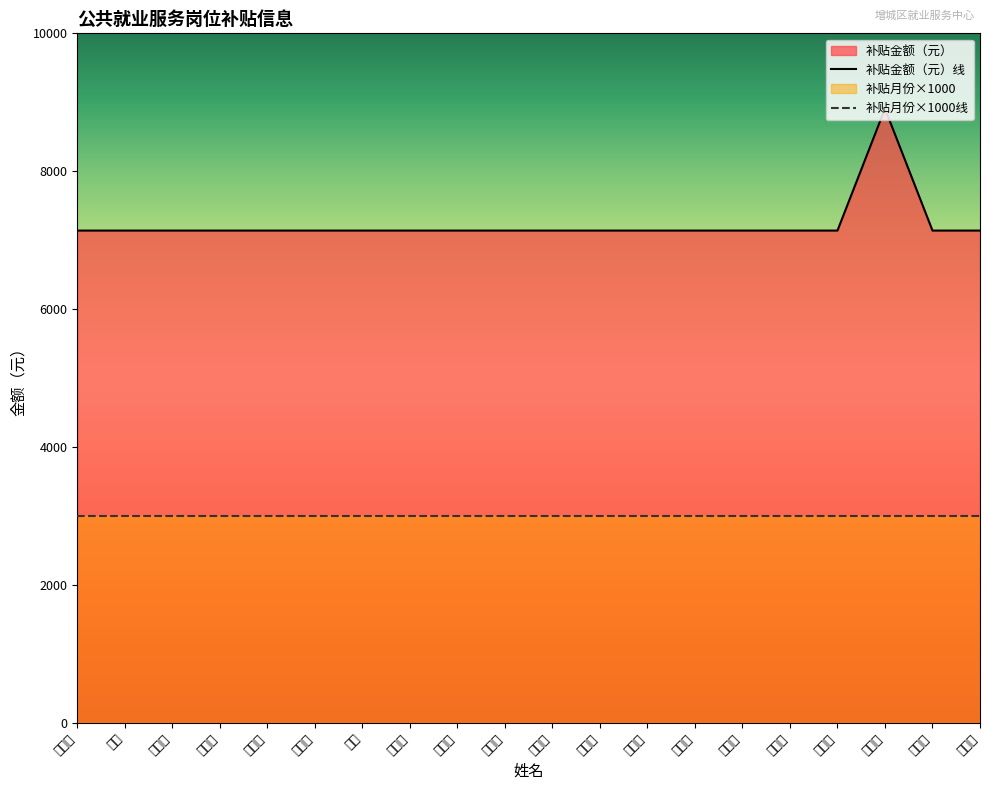

Which category has the lowest value in the 补贴金额（元）线 series?

何芷珊